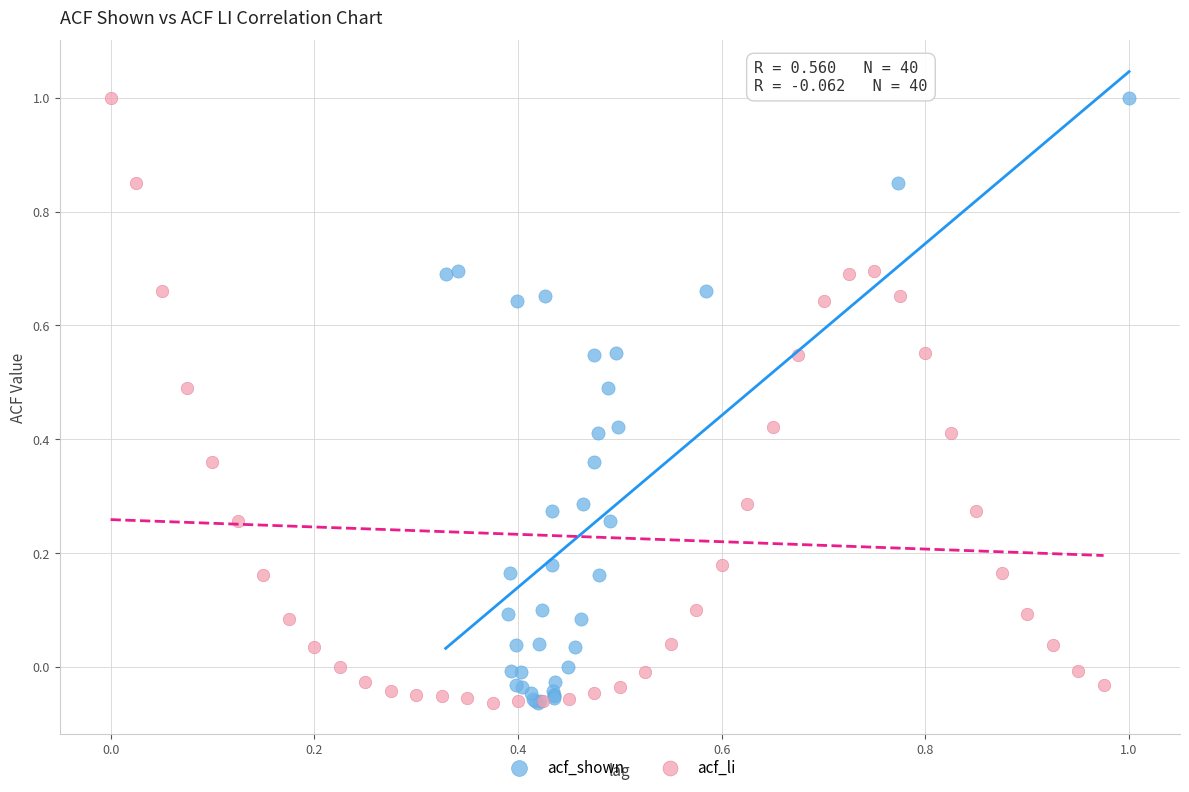

What are all the series names shown in the legend?

acf_shown, acf_li